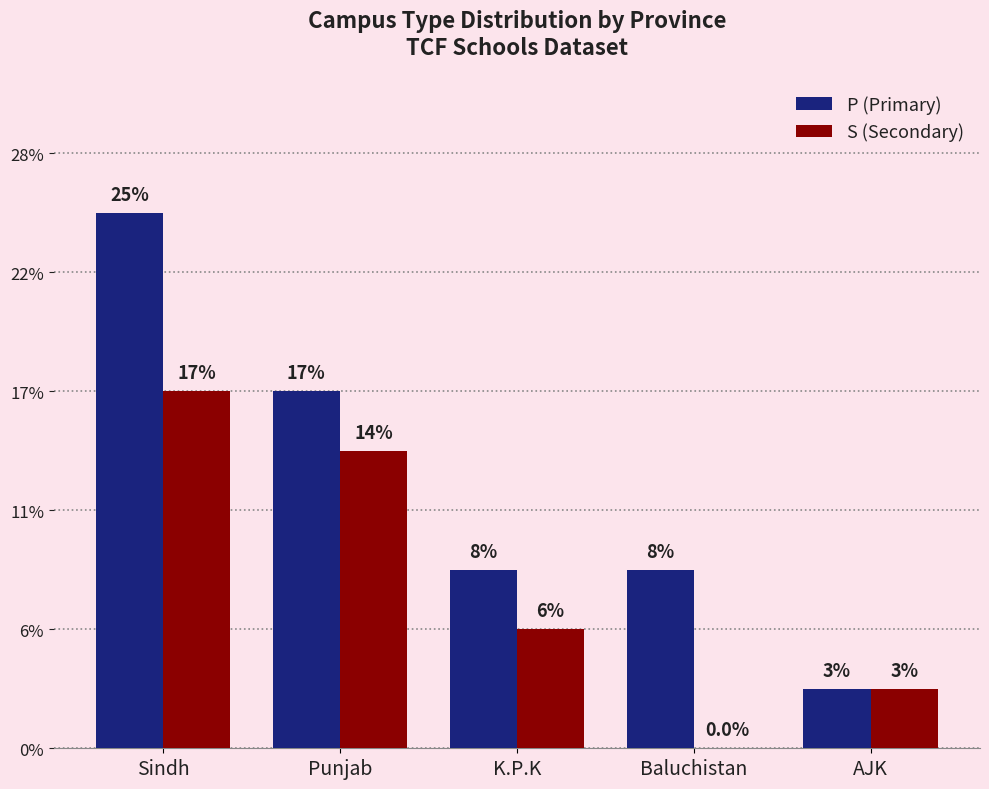

Is the value of S (Secondary) at AJK greater than the value of P (Primary) at AJK?

No